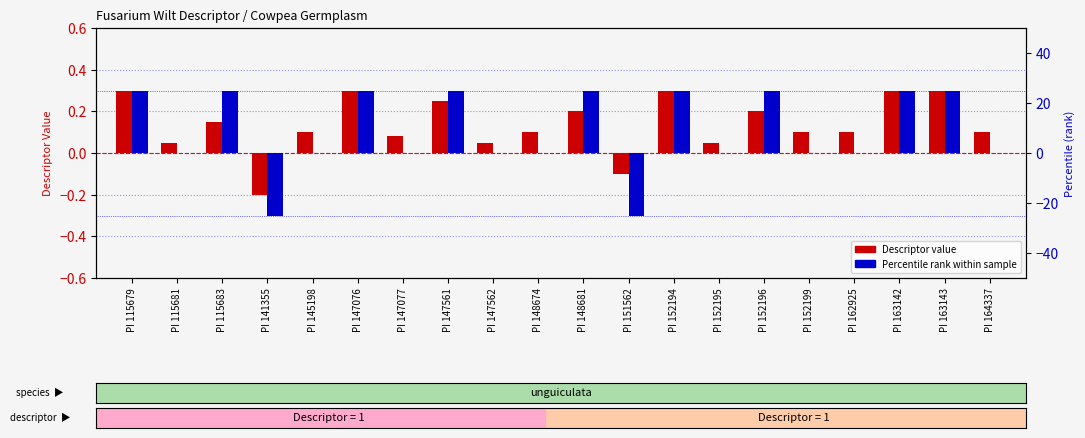

Which has a higher value, PI 141355 or PI 151562?

PI 151562